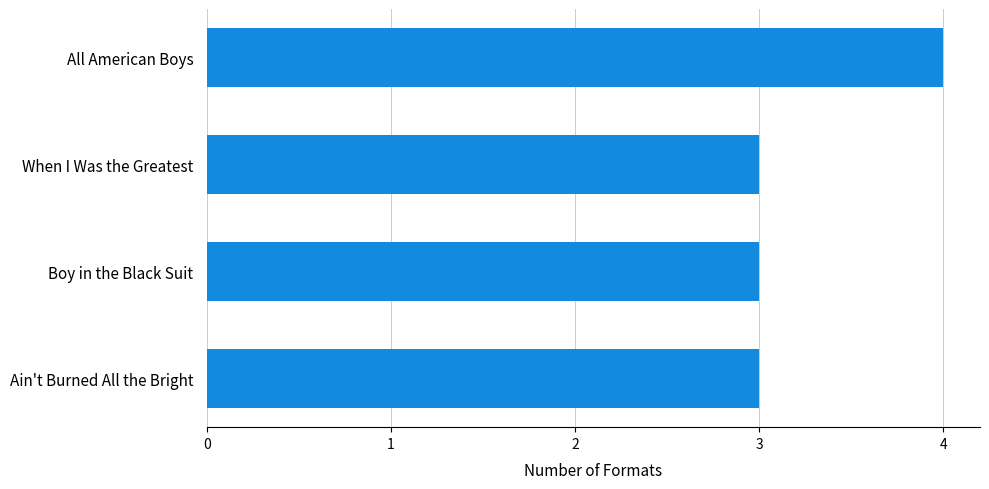

The chart shows a value of 3 at Ain't Burned All the Bright. True or false?

True